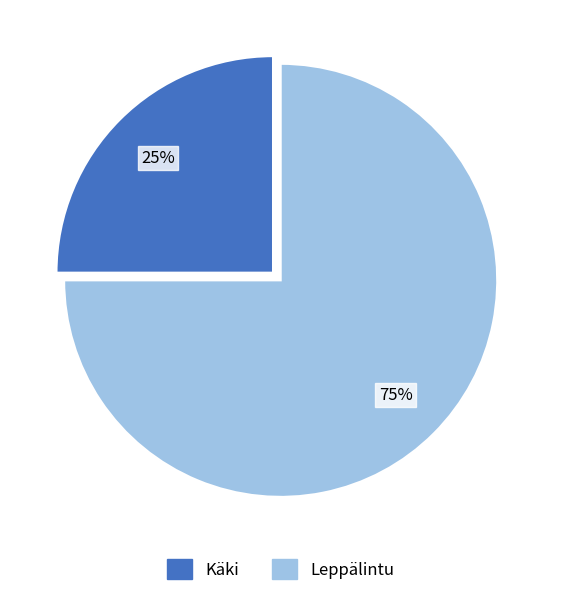

Is it true that Käki is 32% of the pie?

False